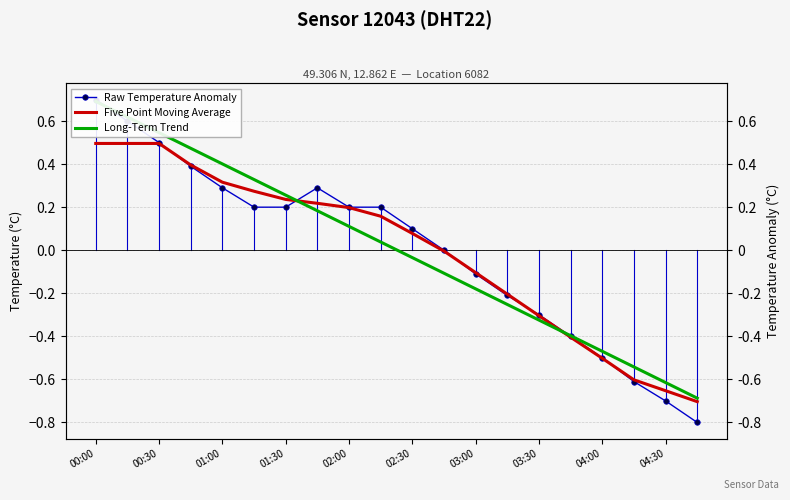

At which category is the sum across all series the highest?

00:00